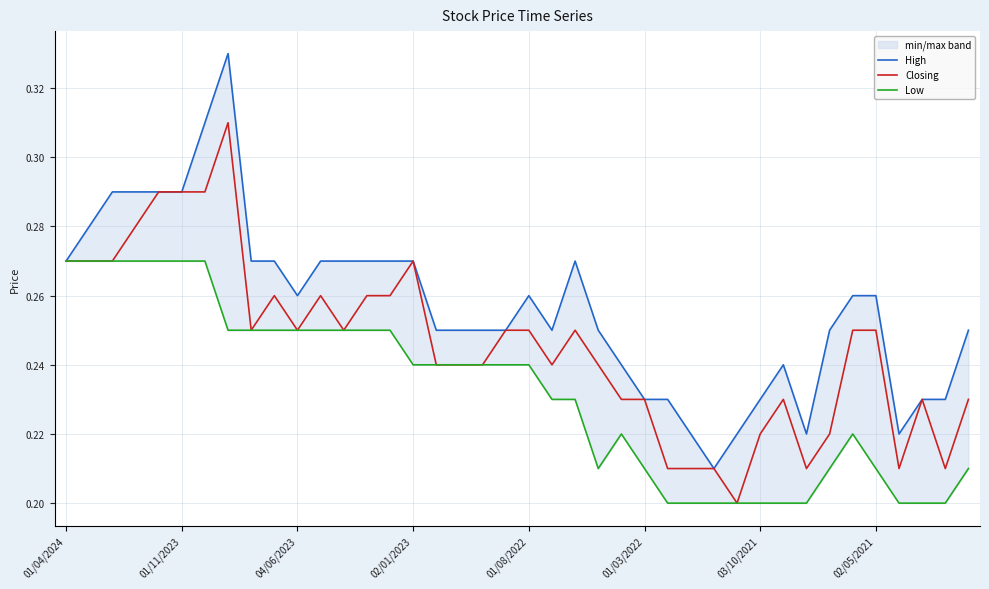

Reading left to right, transcribe all the data shown in this chart.

High: 0.3	0.3	0.3	0.3	0.3	0.3	0.3	0.3	0.3	0.3	0.3	0.3	0.3	0.3	0.3	0.3	0.2	0.2	0.2	0.2	0.3	0.2	0.3	0.2	0.2	0.2	0.2	0.2	0.2	0.2	0.2	0.2	0.2	0.2	0.3	0.3	0.2	0.2	0.2	0.2
Closing: 0.3	0.3	0.3	0.3	0.3	0.3	0.3	0.3	0.2	0.3	0.2	0.3	0.2	0.3	0.3	0.3	0.2	0.2	0.2	0.2	0.2	0.2	0.2	0.2	0.2	0.2	0.2	0.2	0.2	0.2	0.2	0.2	0.2	0.2	0.2	0.2	0.2	0.2	0.2	0.2
Low: 0.3	0.3	0.3	0.3	0.3	0.3	0.3	0.2	0.2	0.2	0.2	0.2	0.2	0.2	0.2	0.2	0.2	0.2	0.2	0.2	0.2	0.2	0.2	0.2	0.2	0.2	0.2	0.2	0.2	0.2	0.2	0.2	0.2	0.2	0.2	0.2	0.2	0.2	0.2	0.2